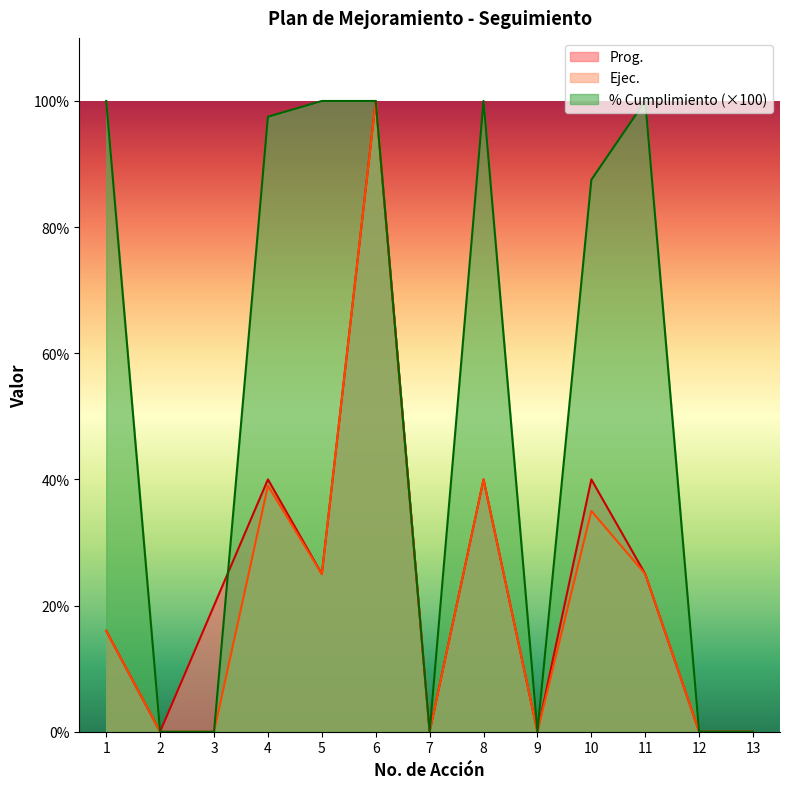

The Prog. series shows 9.9 at 8. True or false?

False